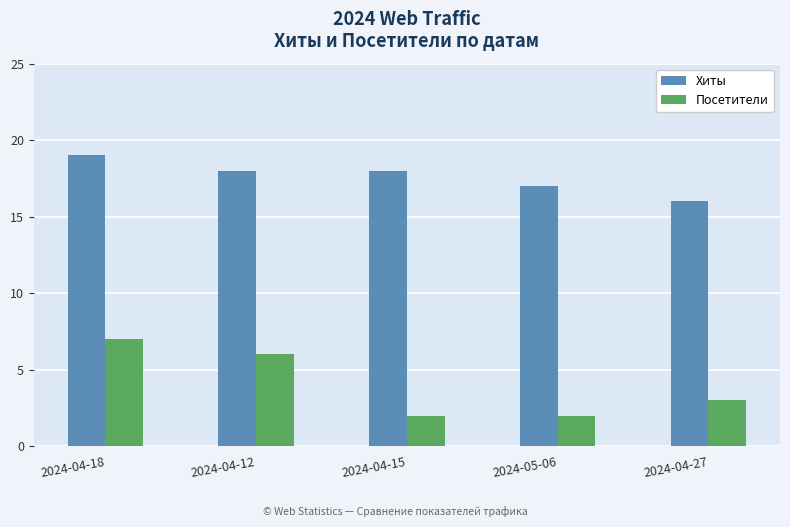

At which label does Хиты first exceed 18?

2024-04-18